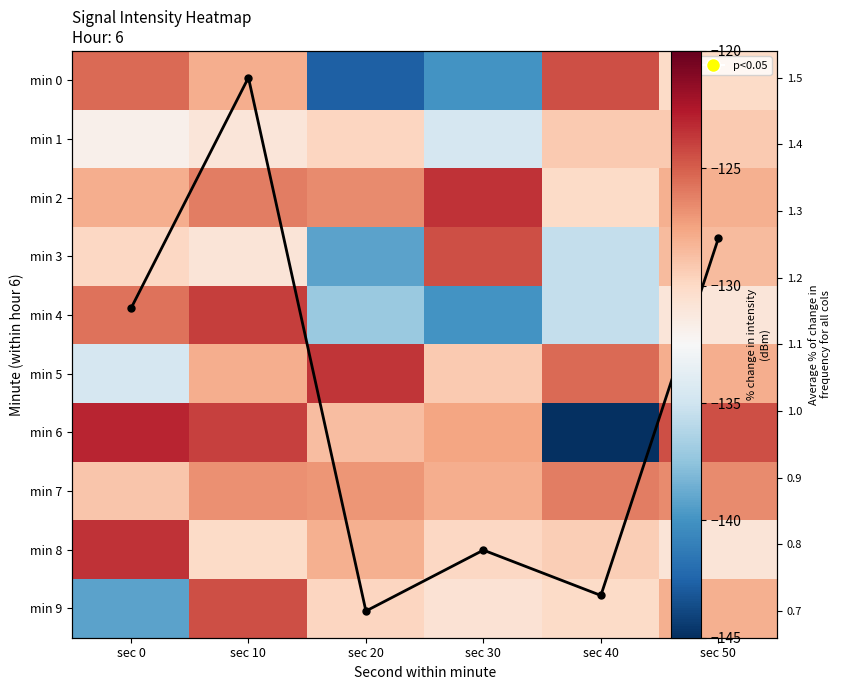

The value of min 2 at sec 40 is -37.1. True or false?

False